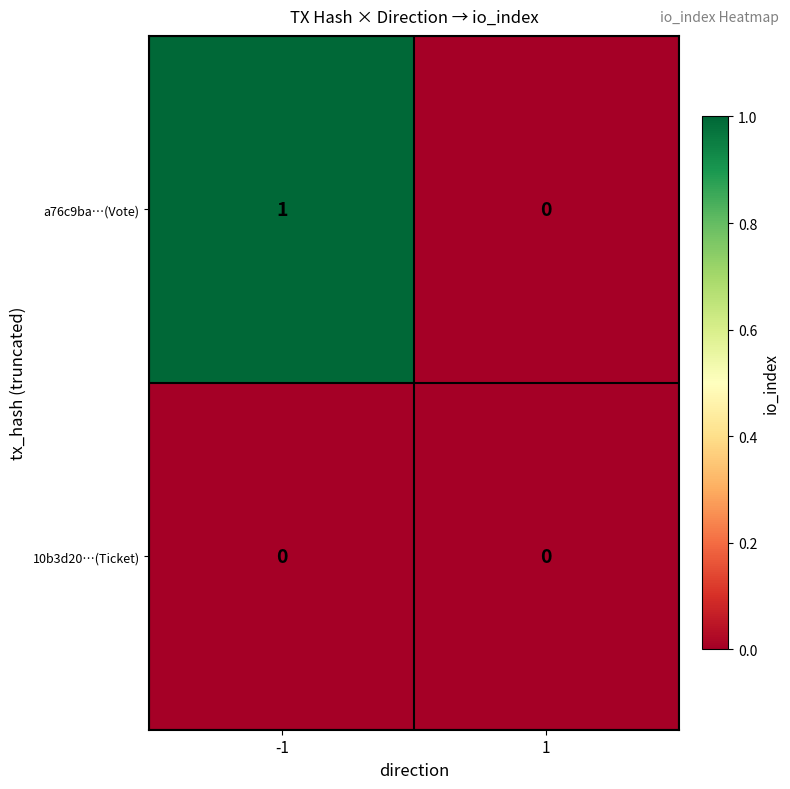

Is the value of 10b3d20…(Ticket) at 1 greater than the value of a76c9ba…(Vote) at -1?

No